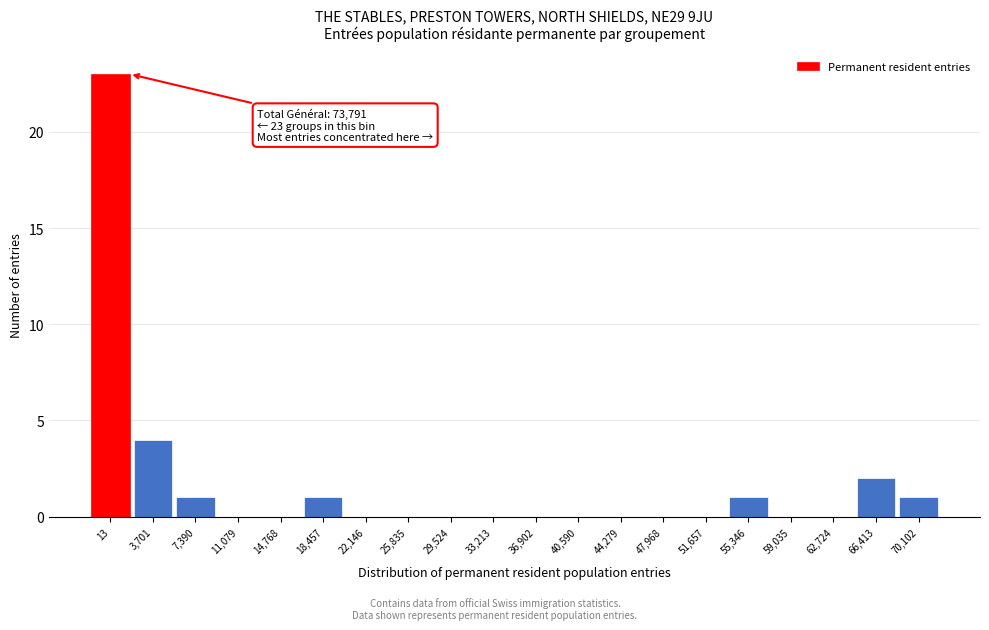

Reading left to right, transcribe all the data shown in this chart.

13=23	3,701=4	7,390=1	11,079=0	14,768=0	18,457=1	22,146=0	25,835=0	29,524=0	33,213=0	36,902=0	40,590=0	44,279=0	47,968=0	51,657=0	55,346=1	59,035=0	62,724=0	66,413=2	70,102=1